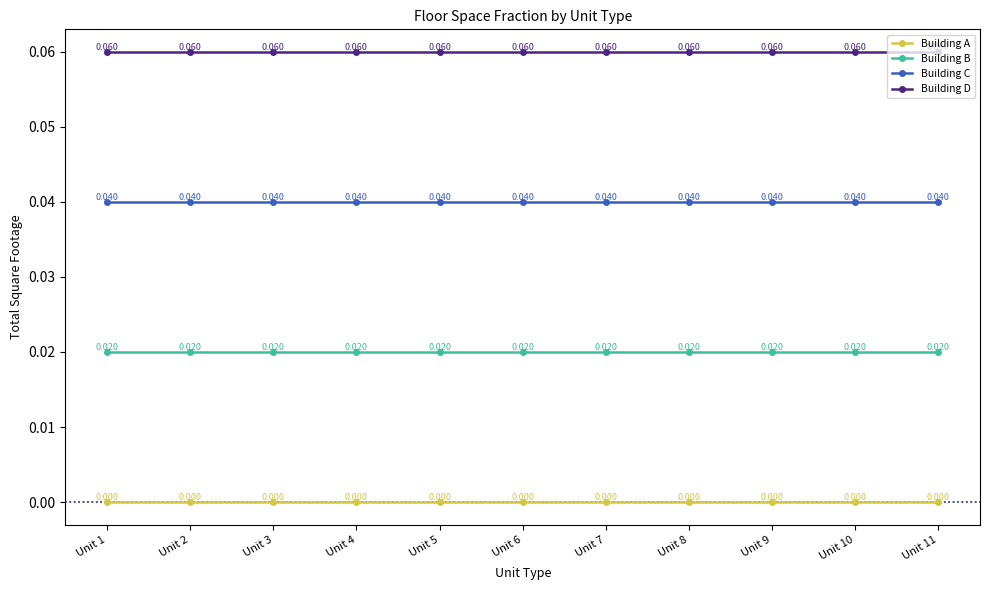

Rank the series at Unit 11 from highest to lowest value.

Building D, Building C, Building B, Building A